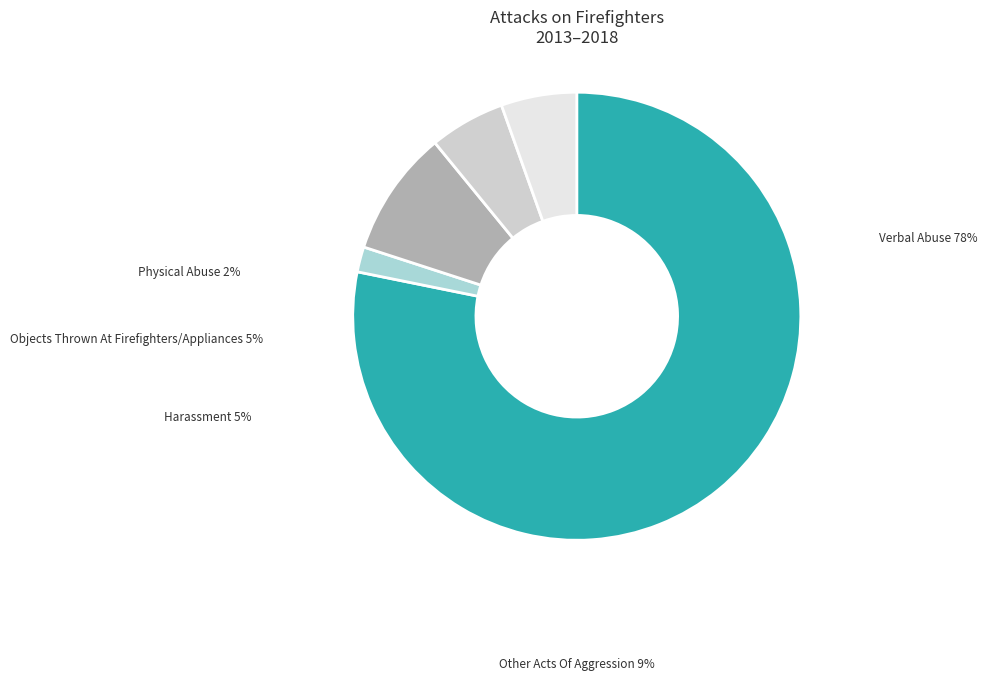

To the nearest percent, what is the average slice percentage?

20%